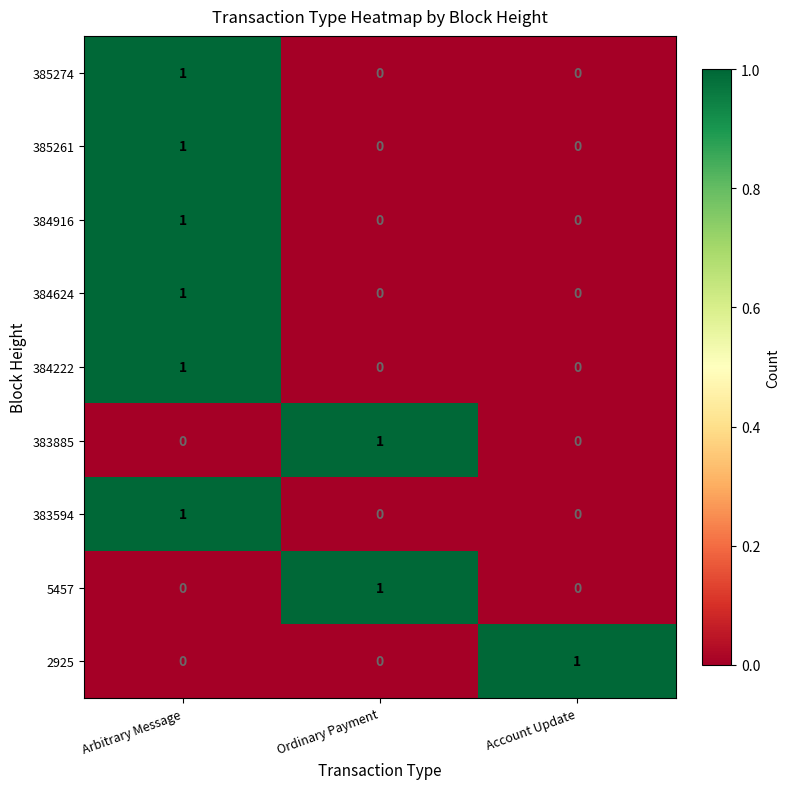

At how many categories does at least one series exceed 0?

3